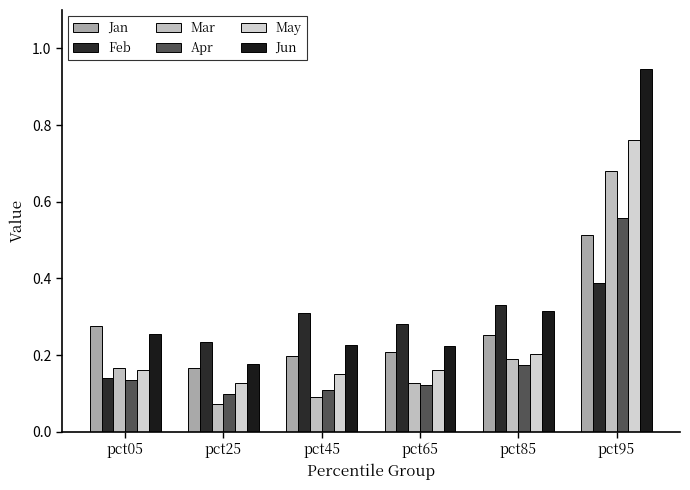

Rank the series at pct45 from lowest to highest value.

Mar, Apr, May, Jan, Jun, Feb